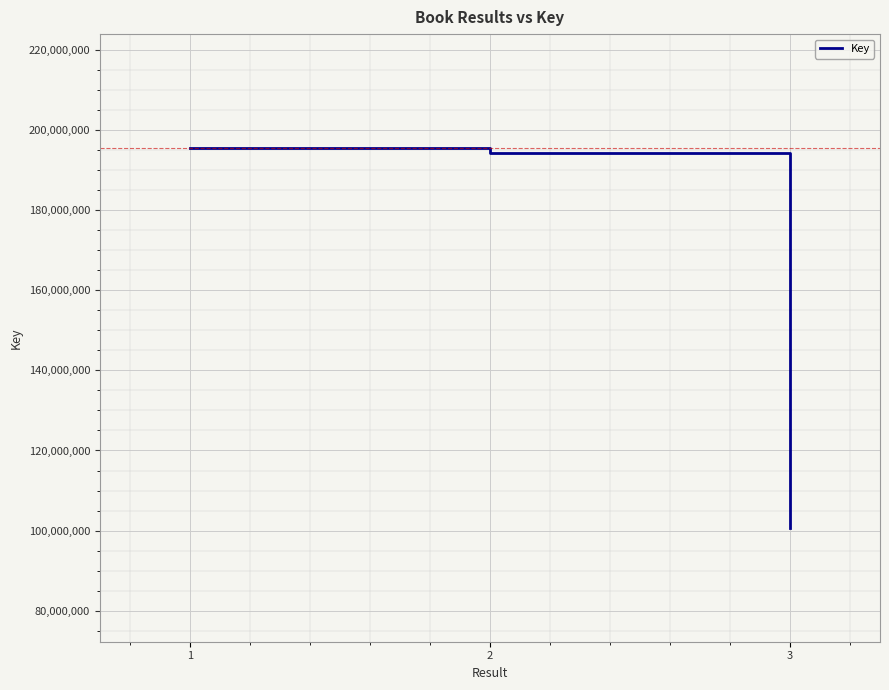

What is the difference between the maximum and minimum values?

94714424